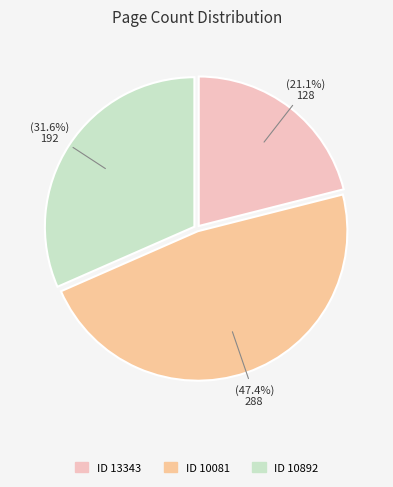

Count the number of slices in the pie.

3